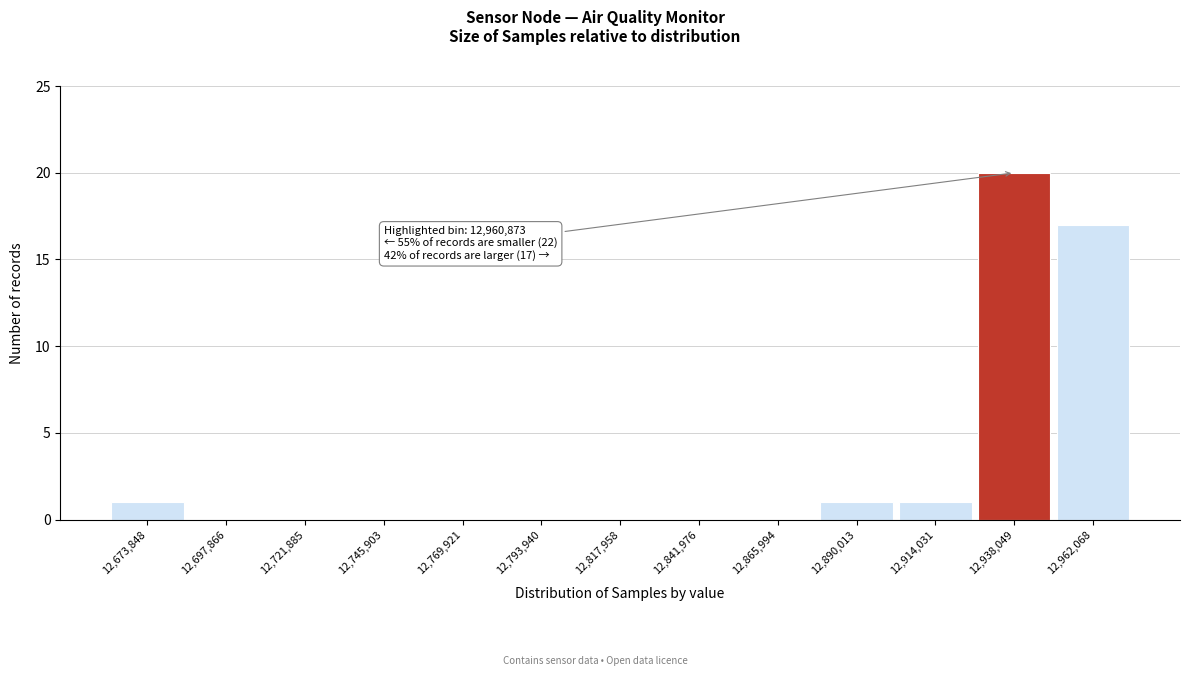

Reading right to left, transcribe all the data shown in this chart.

12,962,068=17	12,938,049=20	12,914,031=1	12,890,013=1	12,865,994=0	12,841,976=0	12,817,958=0	12,793,940=0	12,769,921=0	12,745,903=0	12,721,885=0	12,697,866=0	12,673,848=1